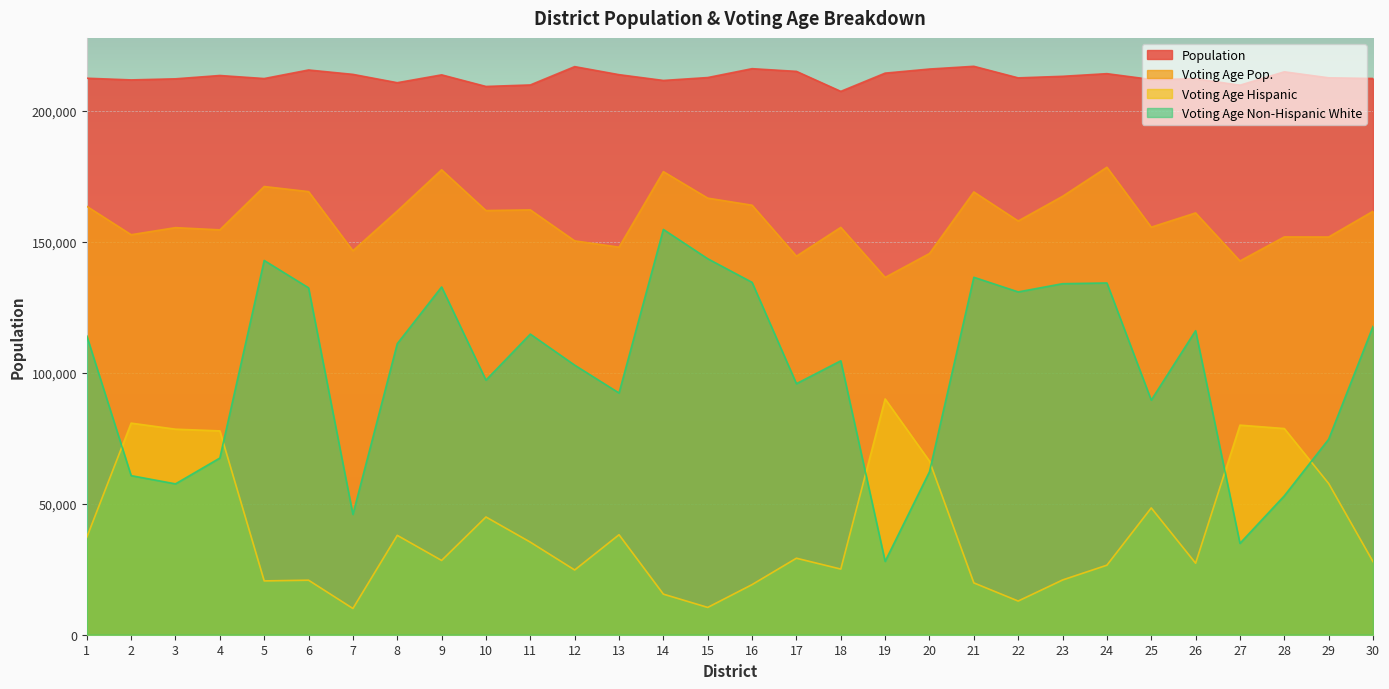

True or false: Population and Voting Age Pop. intersect in this chart.

False